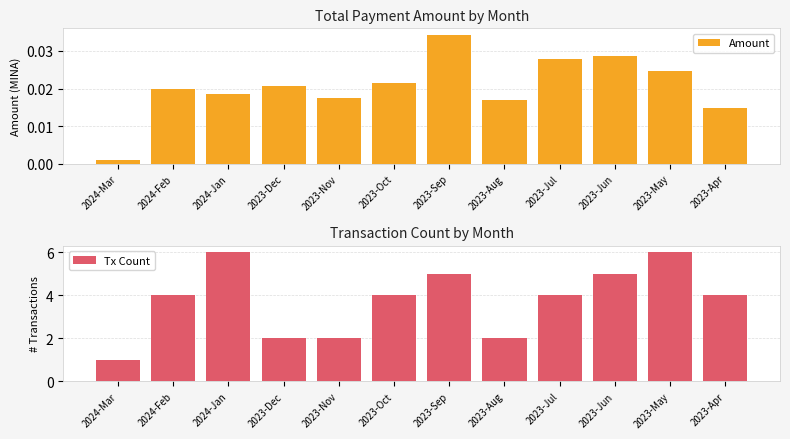

What is the greatest value displayed?

6.0